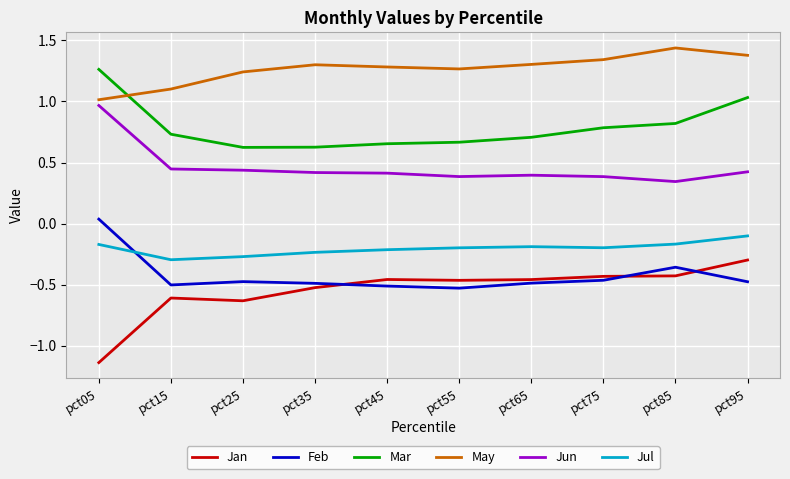

Rank the series at pct05 from lowest to highest value.

Jan, Jul, Feb, Jun, May, Mar